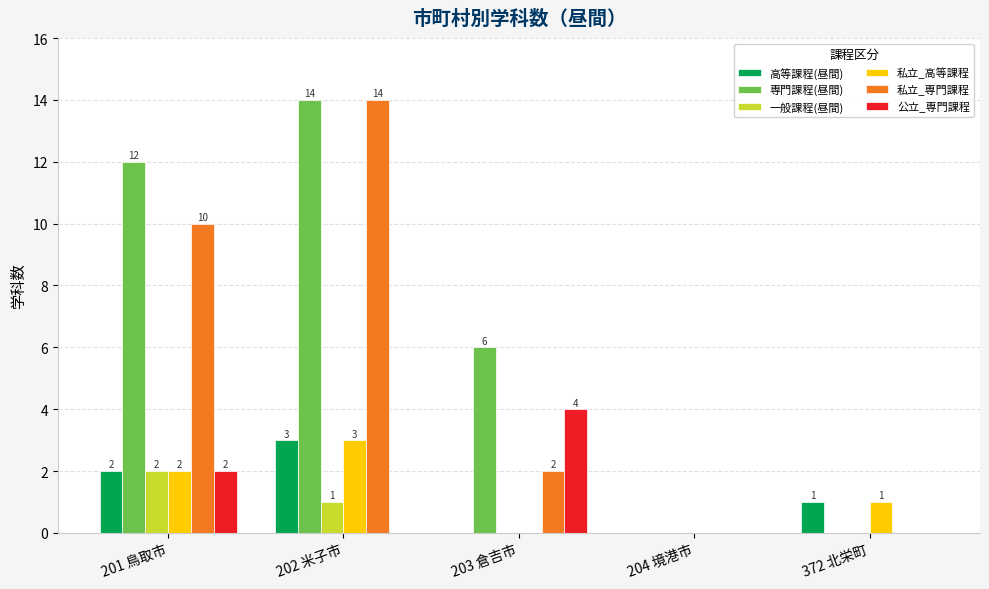

Is the value of 私立_専門課程 at 201 鳥取市 greater than the value of 一般課程(昼間) at 202 米子市?

Yes